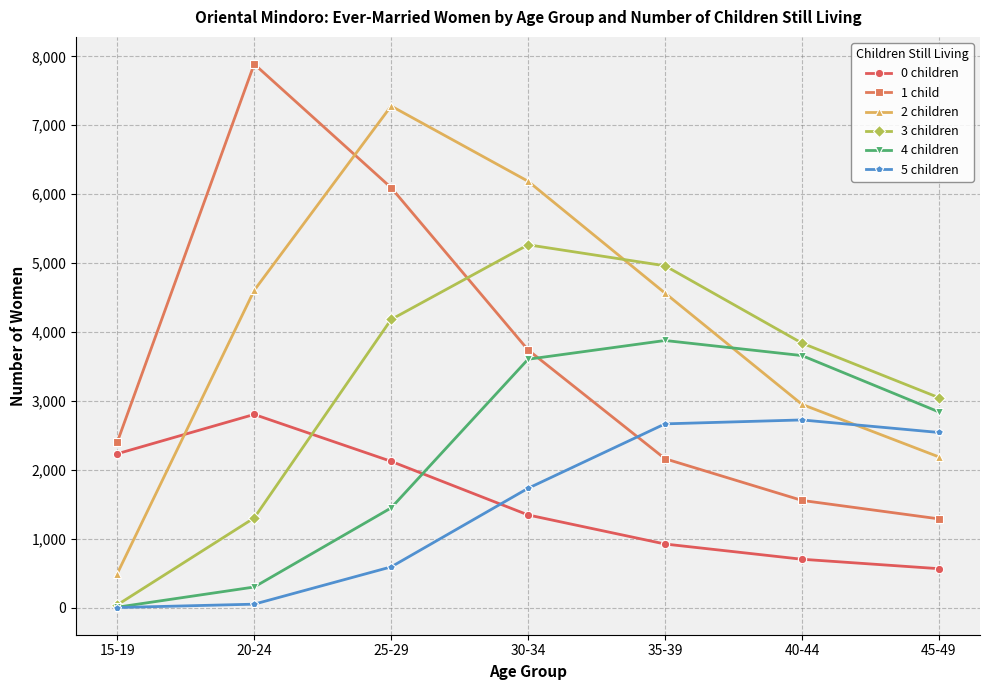

Which series has the largest total across all categories?

2 children